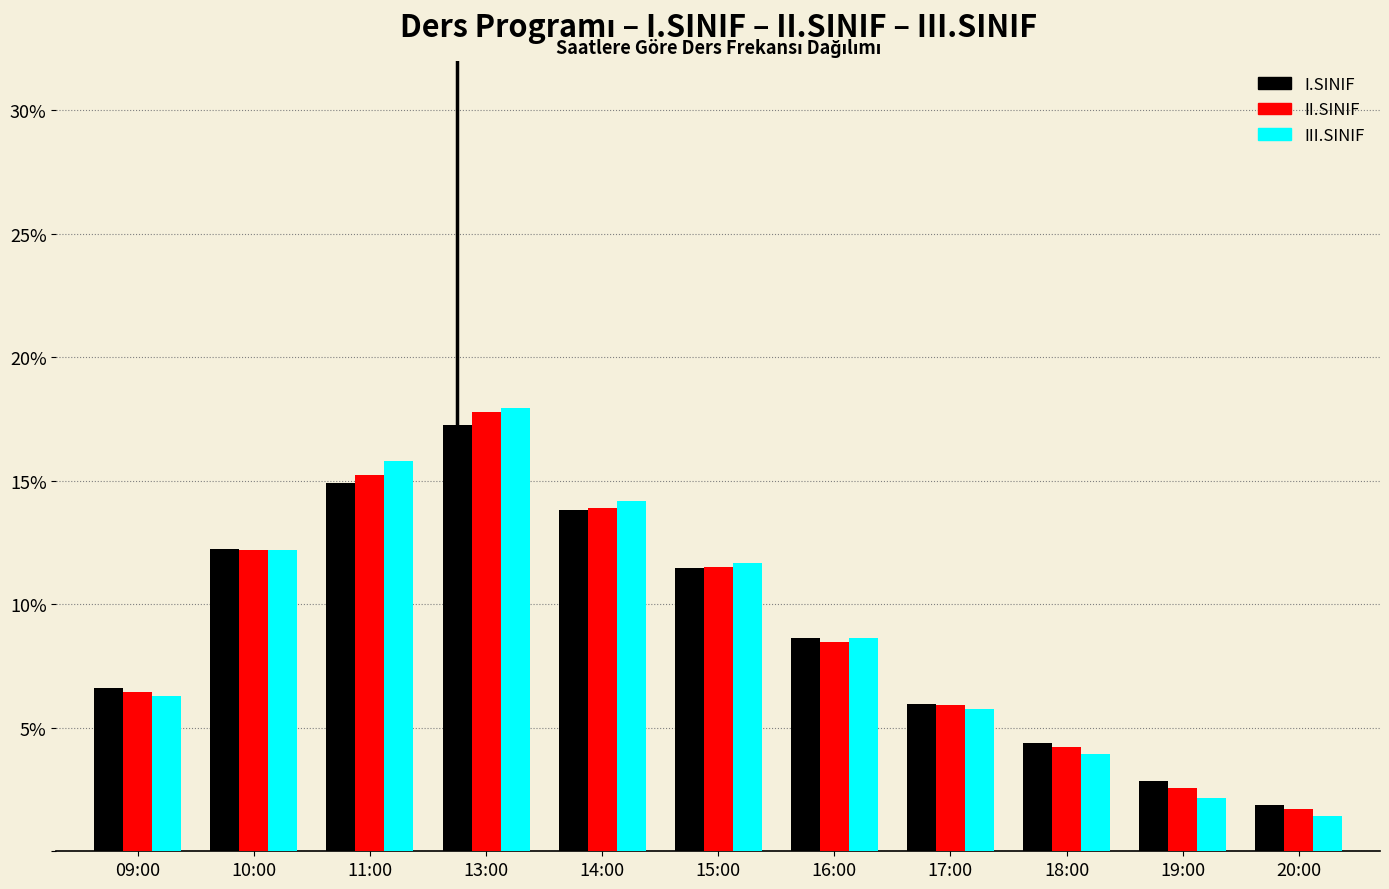

What is the total value across all series at 11:00?

46.0